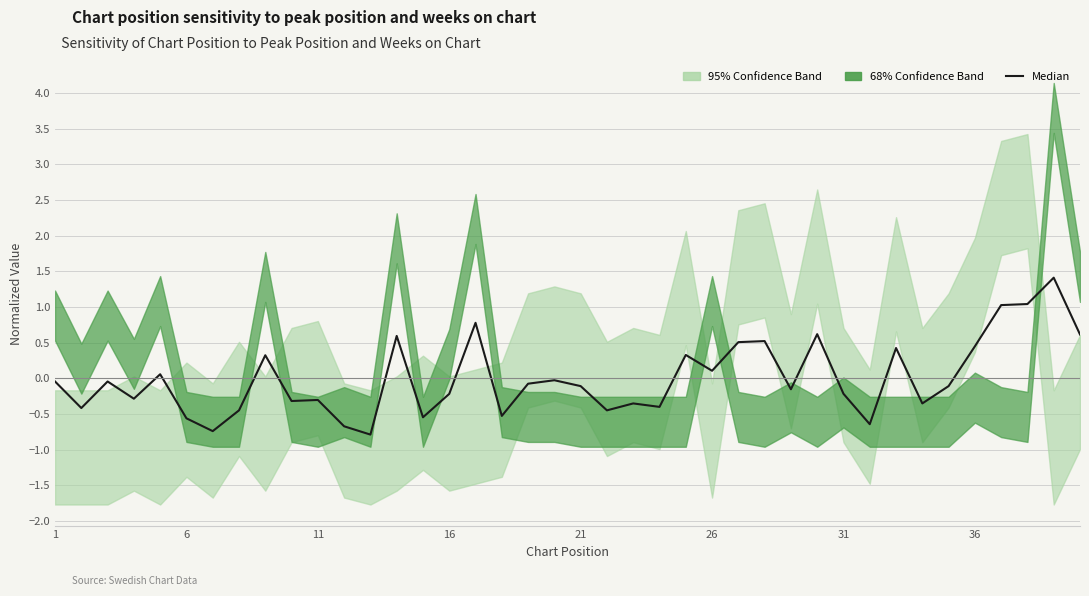

True or false: the data has more than 0 interior local peaks.

True